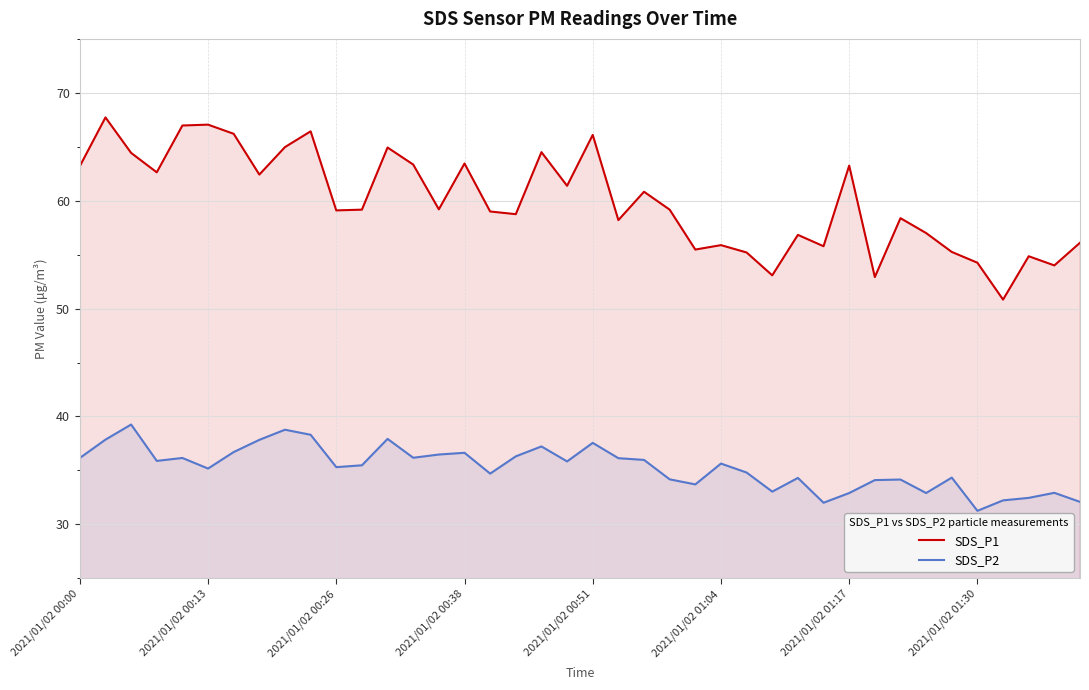

At 2021/01/02 00:26, list the series in order from largest to smallest.

SDS_P1, SDS_P2